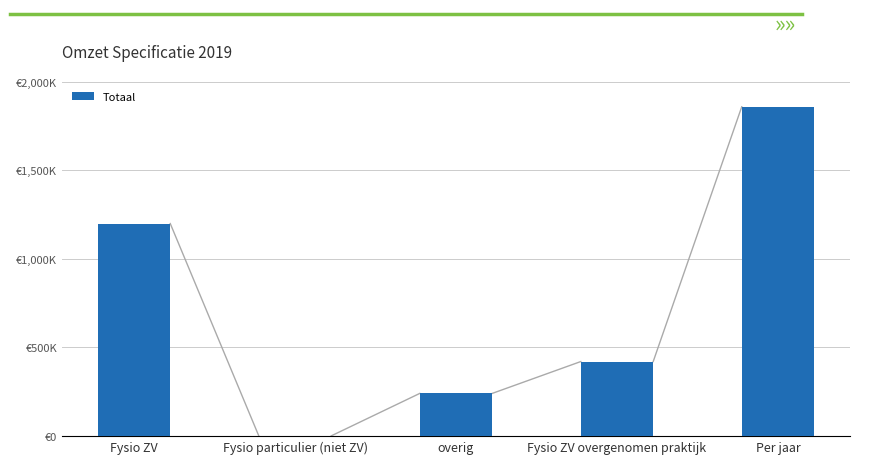

Read the value at Fysio ZV, to the nearest 10.

1200000